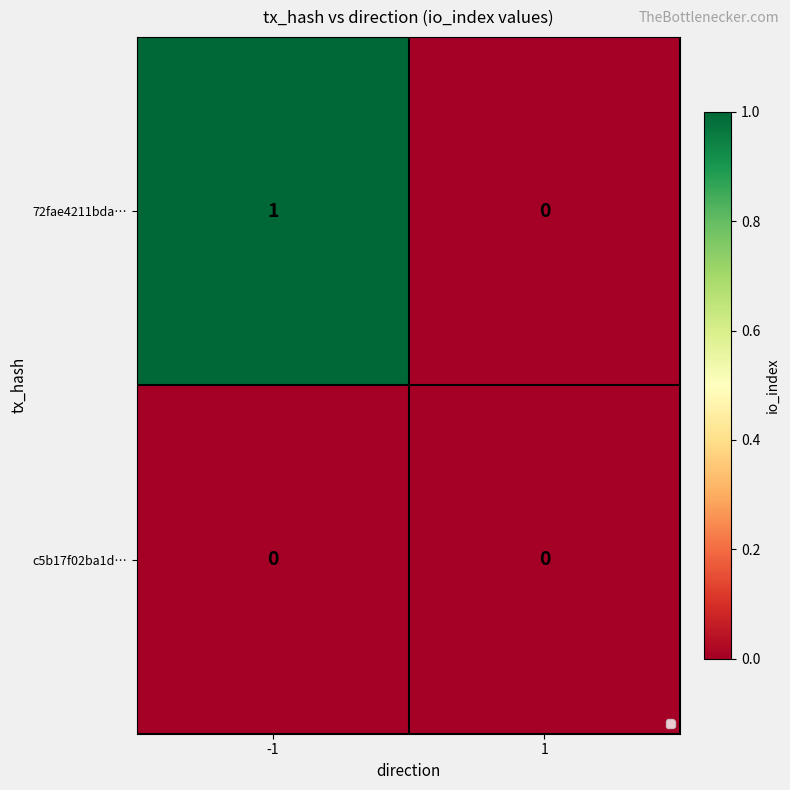

Is it true that c5b17f02ba1d… equals 0 at -1?

True